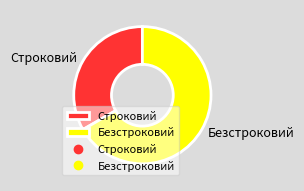

Rank the categories by value from lowest to highest.

Строковий, Безстроковий